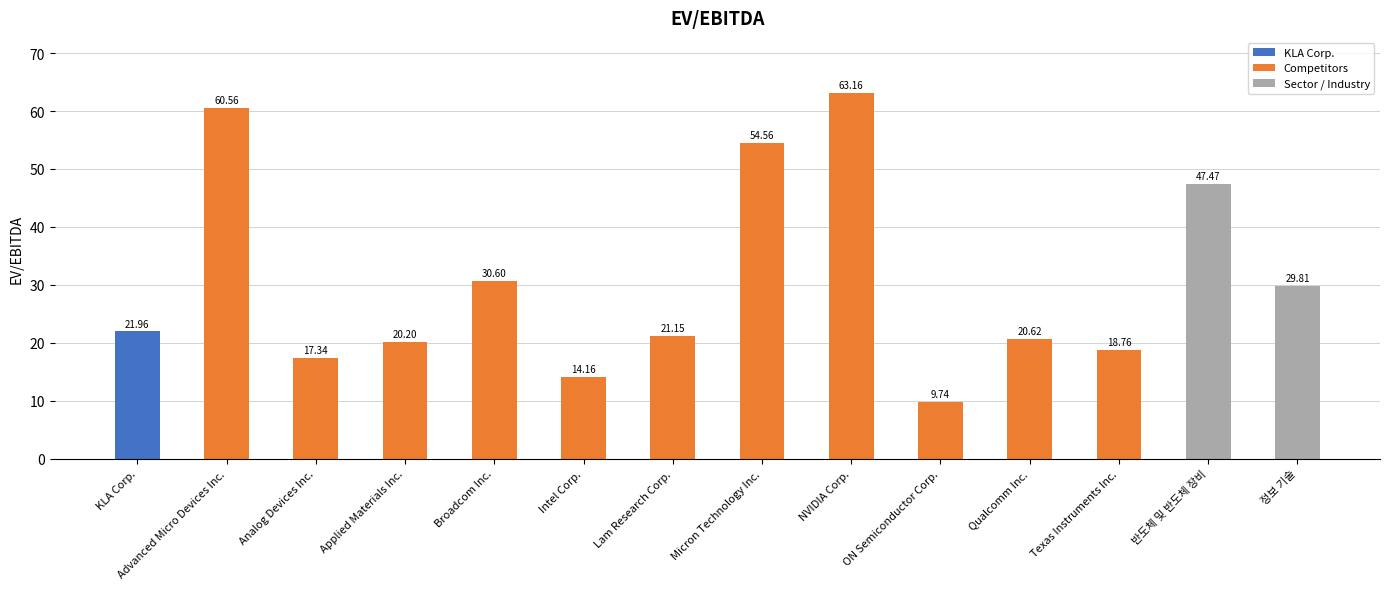

What is the sum of the values at Applied Materials Inc. and Advanced Micro Devices Inc.?

80.8